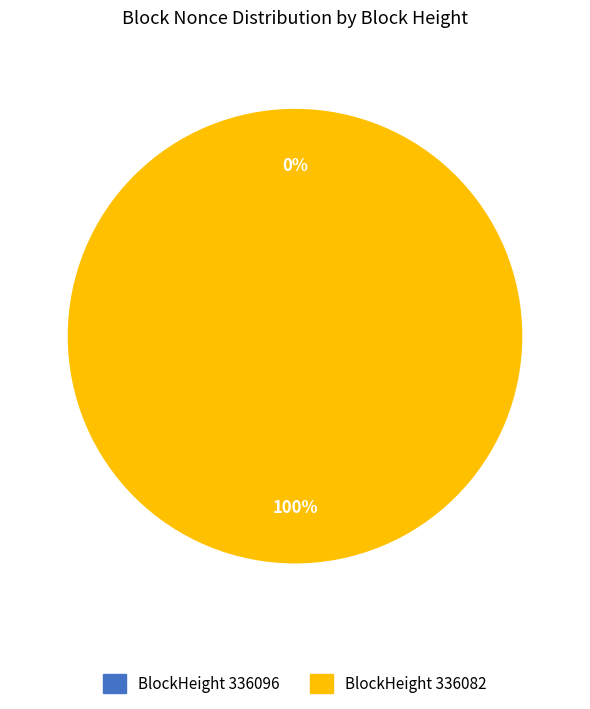

Which slice is the largest?

336082